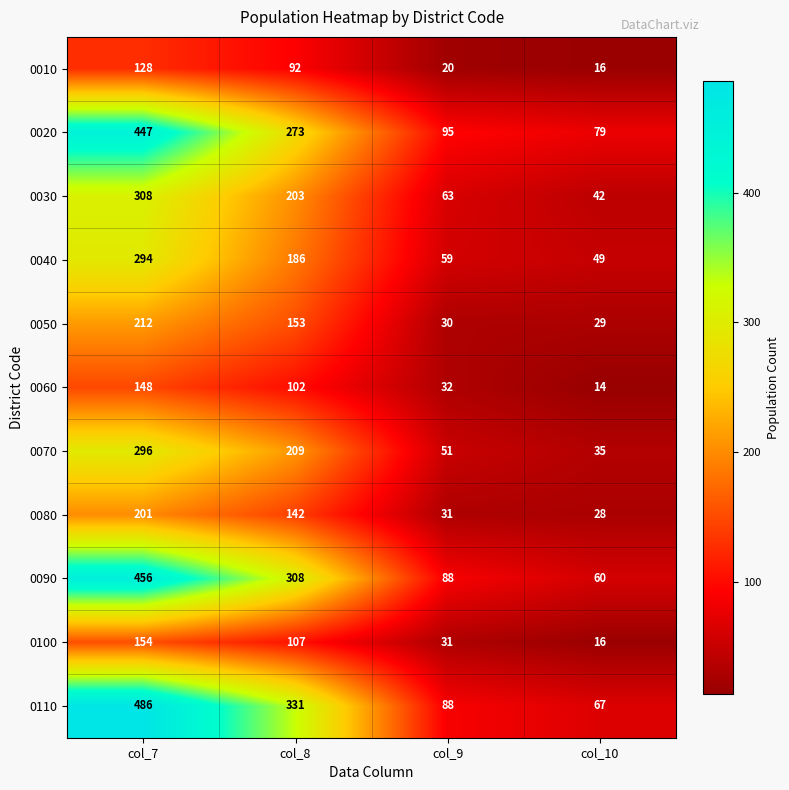

Which label corresponds to the largest value in the chart?

col_7